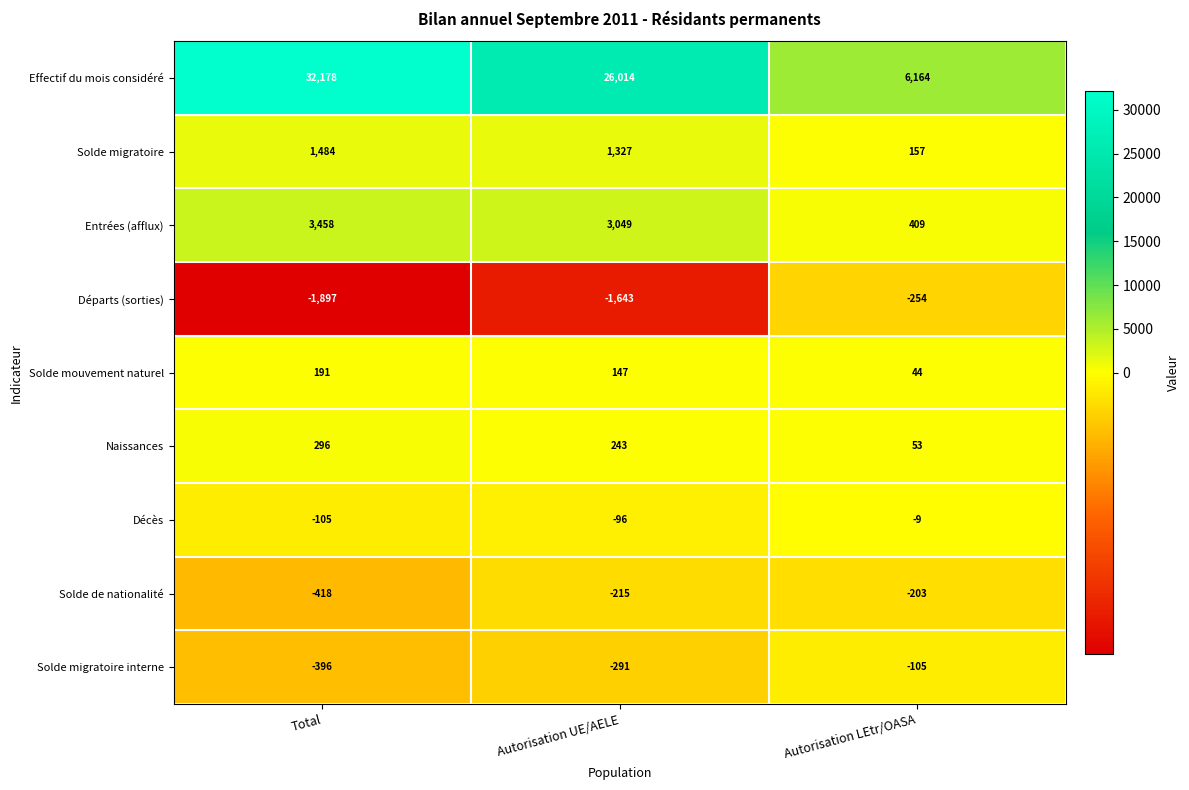

What is the total value across all series at Autorisation LEtr/OASA?

6256